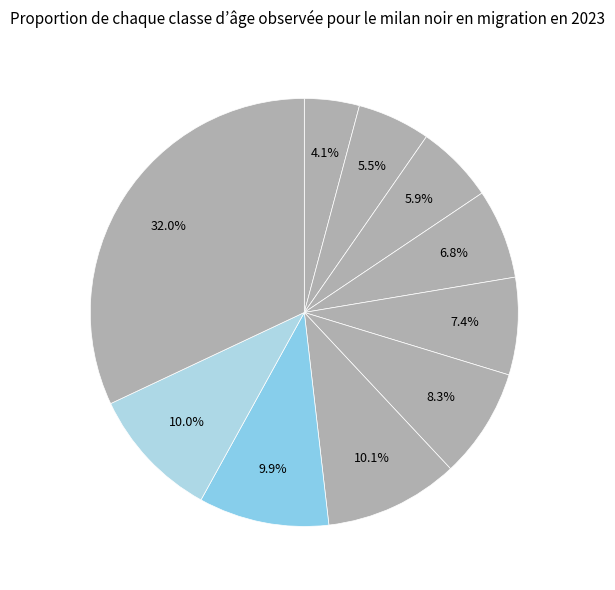

How many segments does this pie chart have?

10